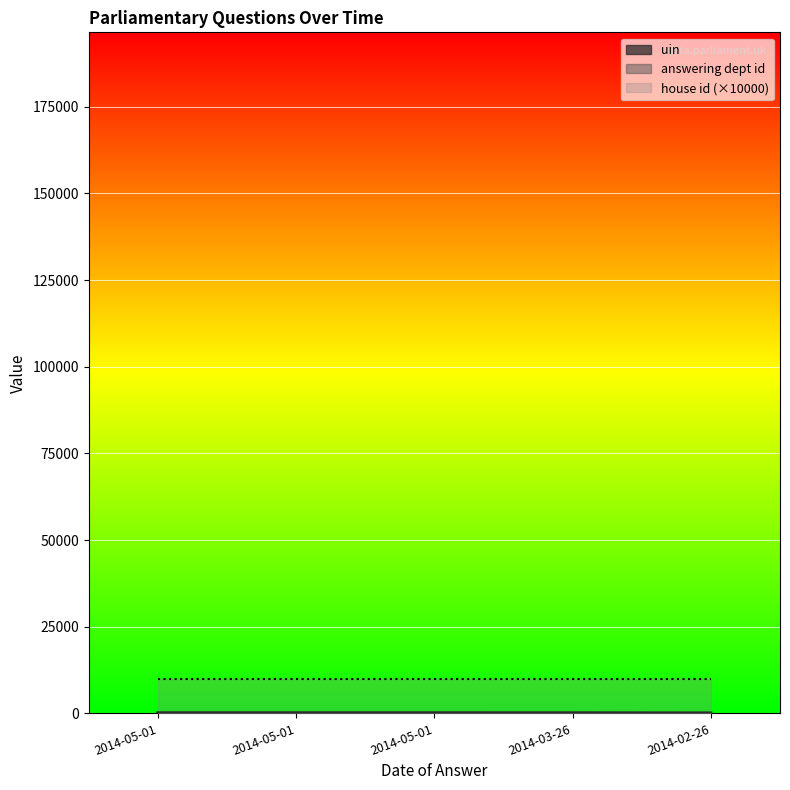

Which category has the lowest value in the answering dept id series?

2014-05-01